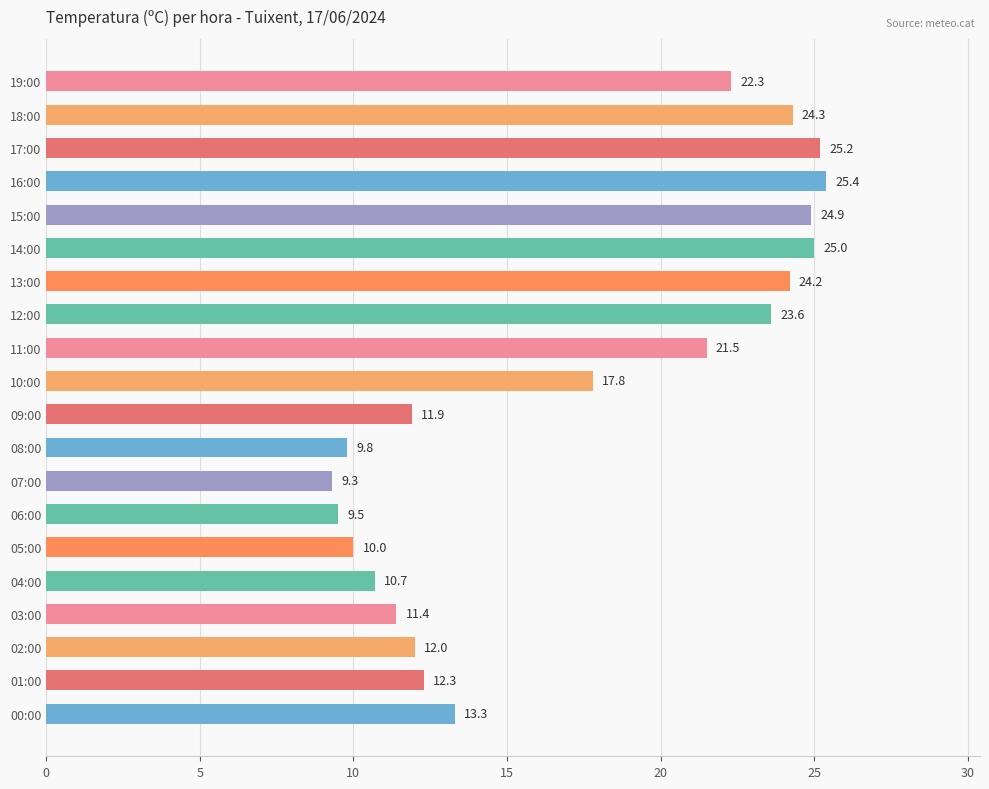

Reading bottom to top, transcribe all the data shown in this chart.

13.3	12.3	12.0	11.4	10.7	10.0	9.5	9.3	9.8	11.9	17.8	21.5	23.6	24.2	25.0	24.9	25.4	25.2	24.3	22.3